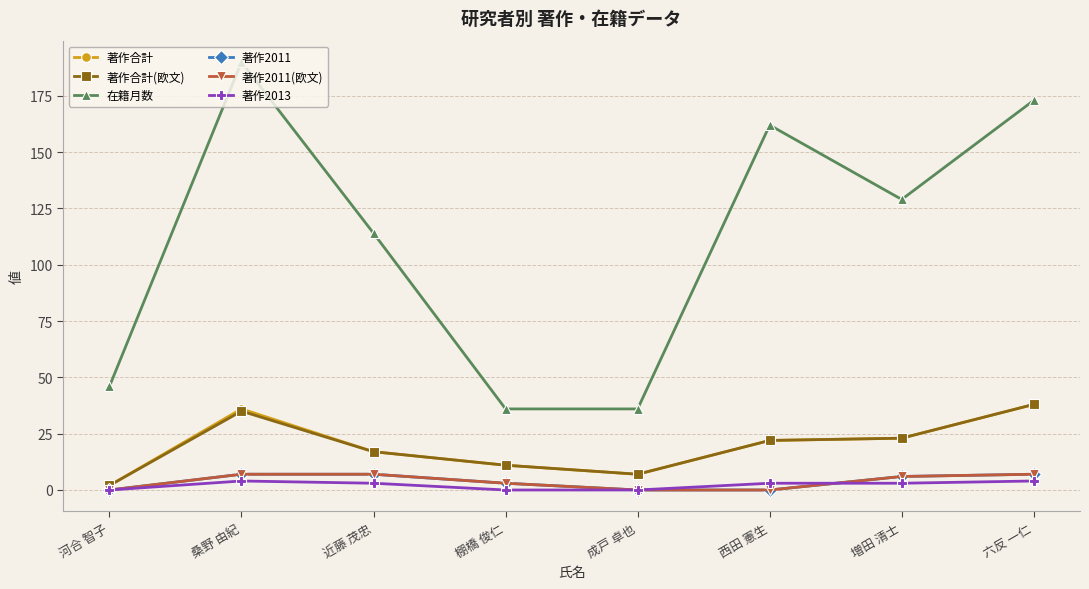

Which category has the highest value in the 著作合計 series?

六反 一仁